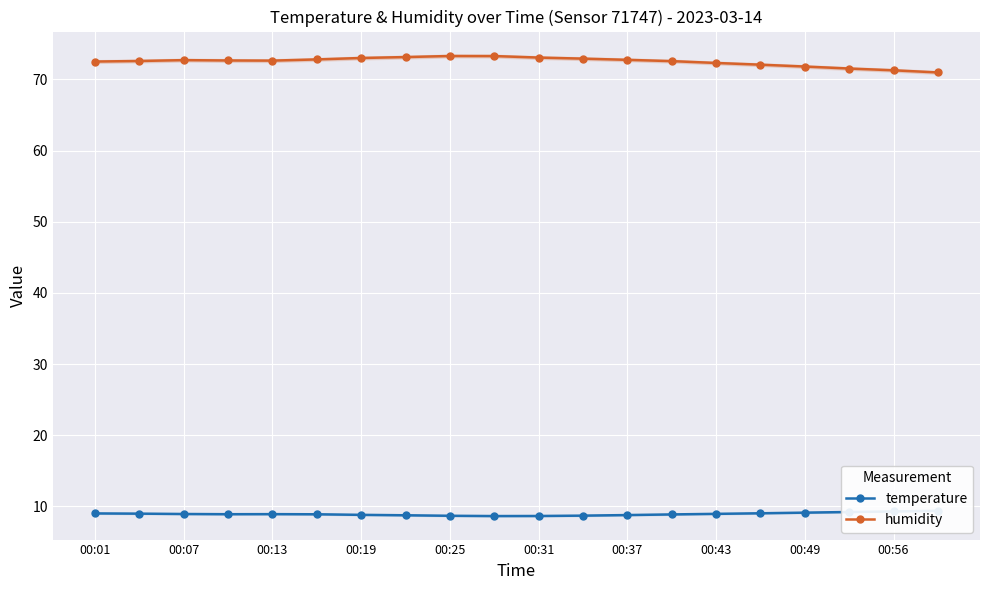

True or false: humidity and temperature cross at least once.

False